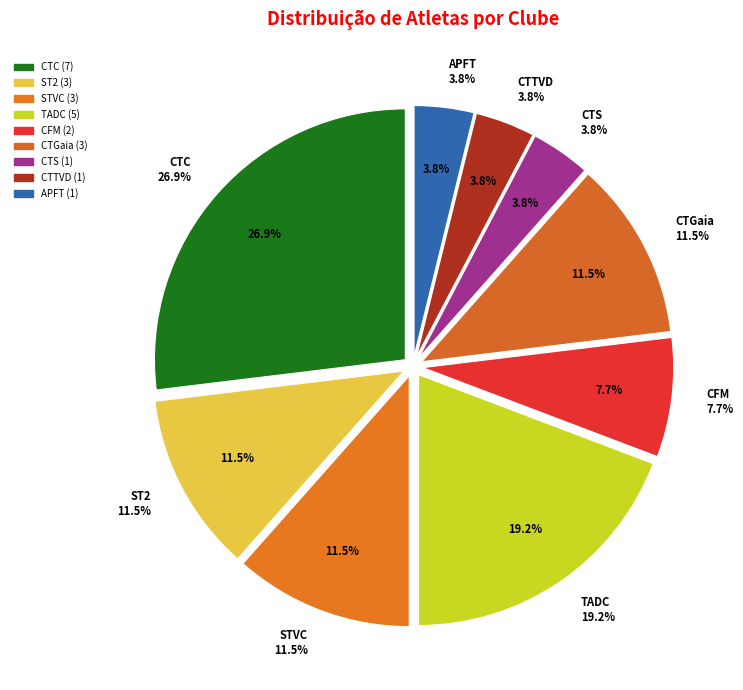

Does TADC account for over 50% of the chart?

No